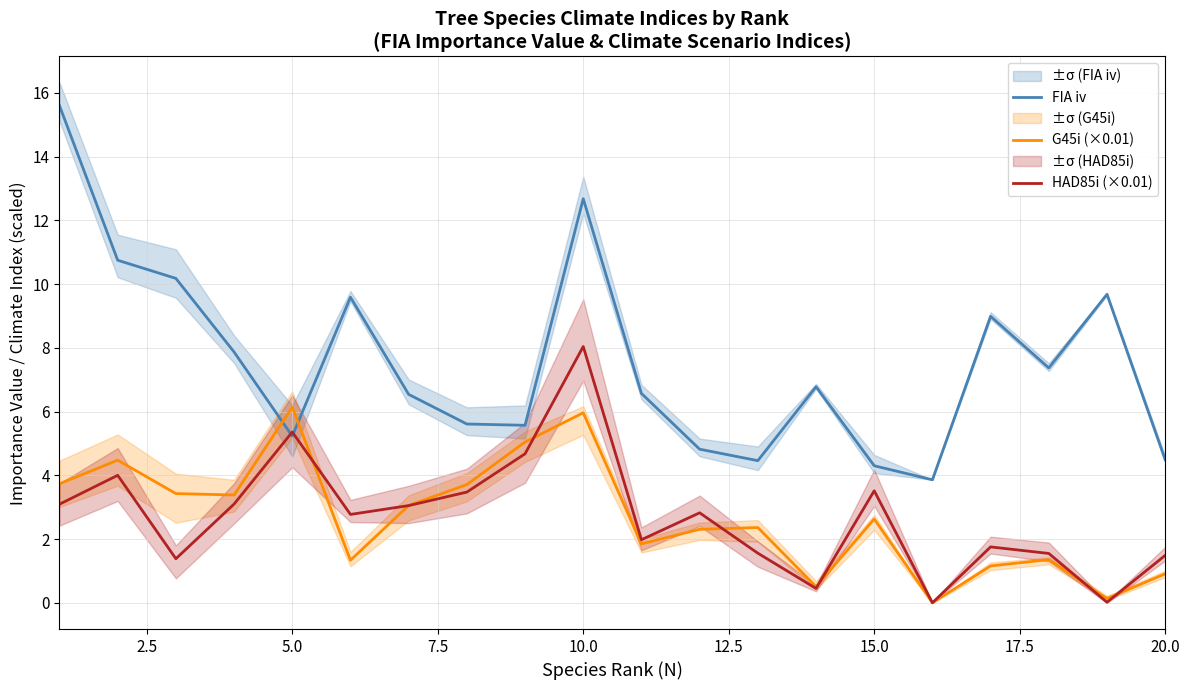

Reading left to right, list all the values displayed in this chart.

FIA iv: 15.6	10.8	10.2	7.9	5.2	9.6	6.5	5.6	5.6	12.7	6.6	4.8	4.5	6.8	4.3	3.9	9.0	7.4	9.7	4.5
G45i (×0.01): 3.7	4.5	3.4	3.4	6.1	1.3	3.1	3.7	5.0	6.0	1.8	2.3	2.4	0.5	2.6	0.0	1.2	1.4	0.1	0.9
HAD85i (×0.01): 3.1	4.0	1.4	3.1	5.4	2.8	3.0	3.5	4.7	8.0	2.0	2.8	1.6	0.5	3.5	0.0	1.8	1.5	0.0	1.5